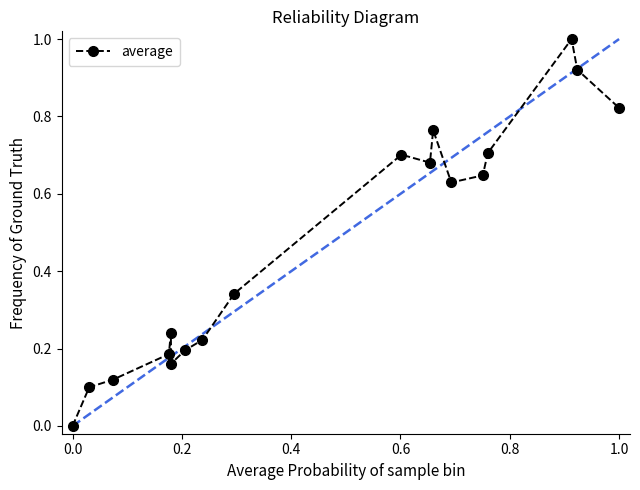

What is the sum of all values?

8.4